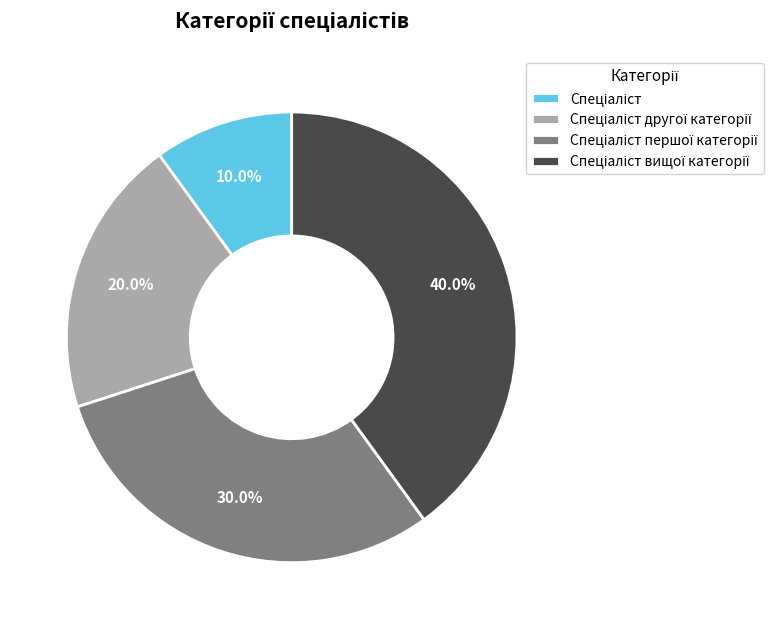

Is there a majority slice in this chart?

No